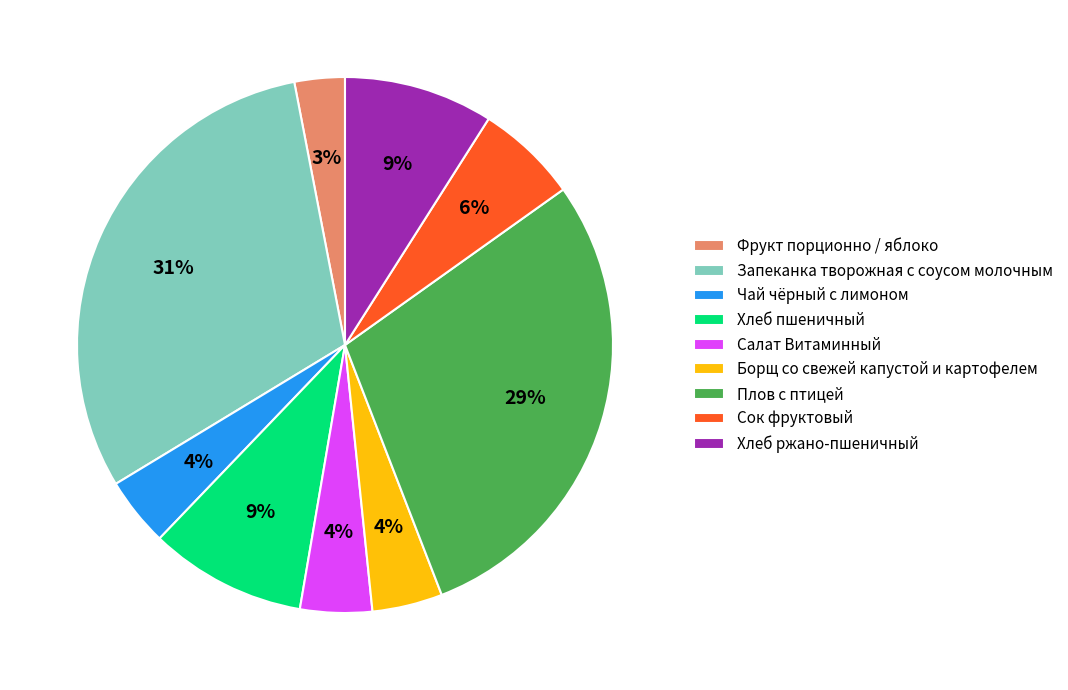

Is Салат Витаминный the majority of the pie?

No